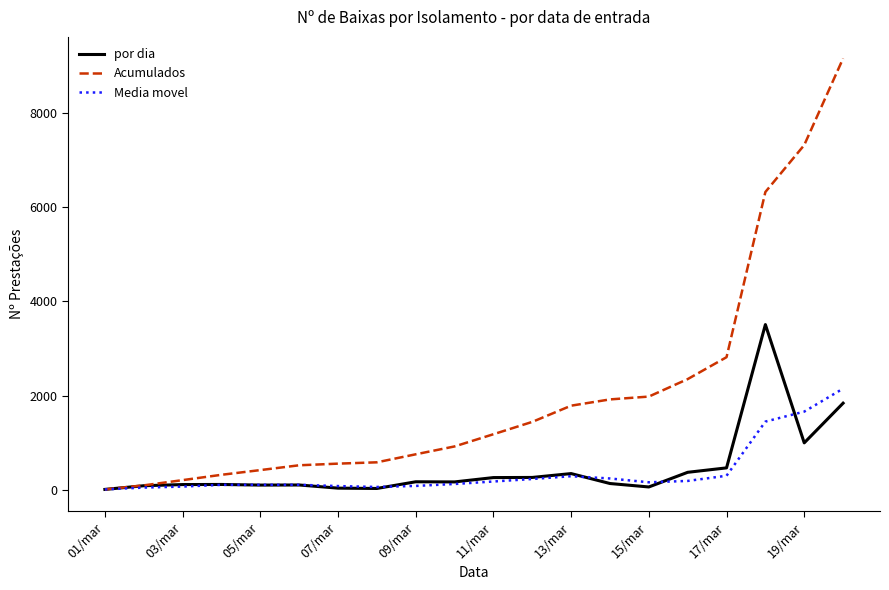

Rank the series by their maximum value, from lowest to highest.

Media movel, por dia, Acumulados